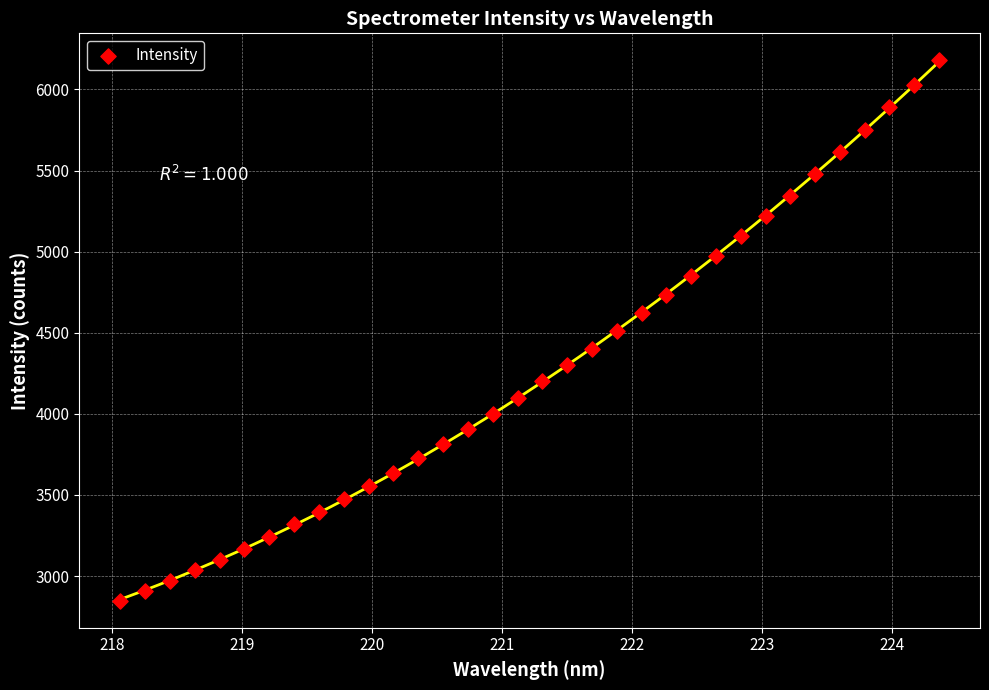

What is the range of X values (max minus min)?

6.3